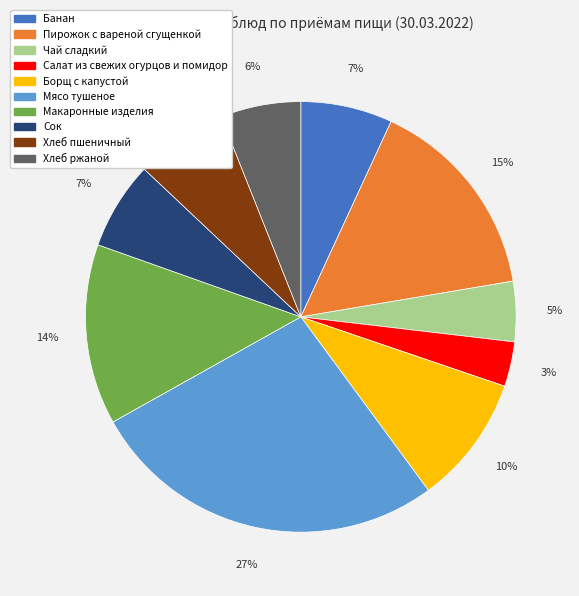

To the nearest percent, what percentage of the pie is Пирожок с вареной сгущенкой?

15%